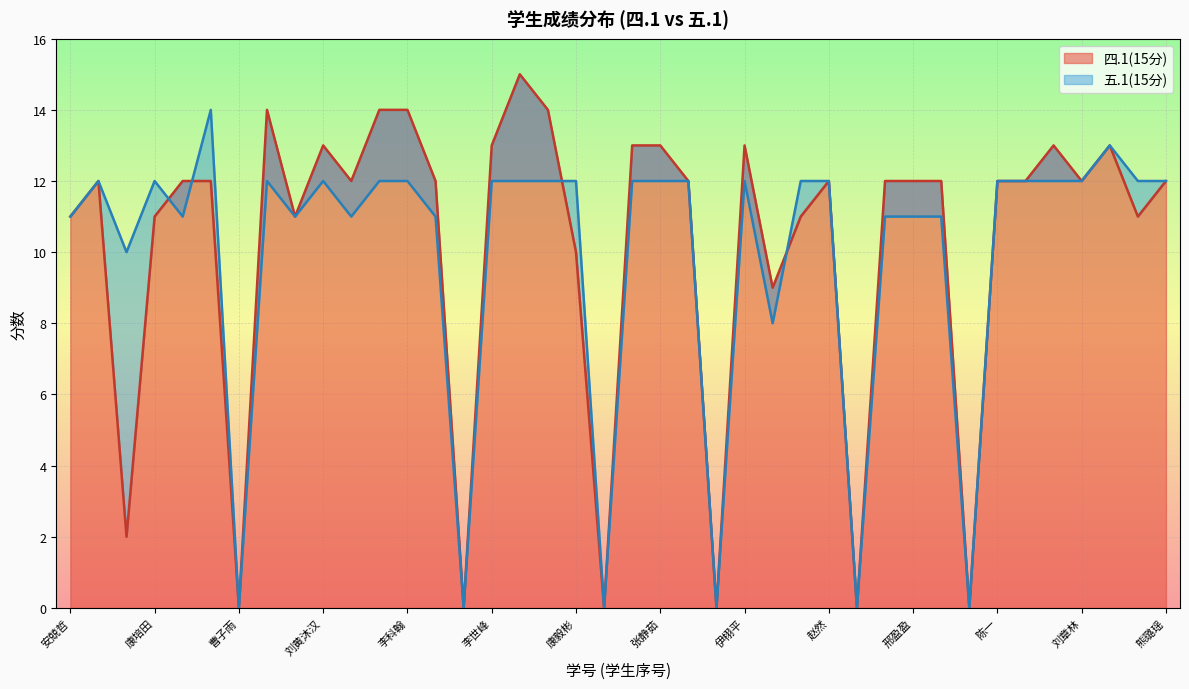

How many data points in 五.1(15分) are above 12?

2